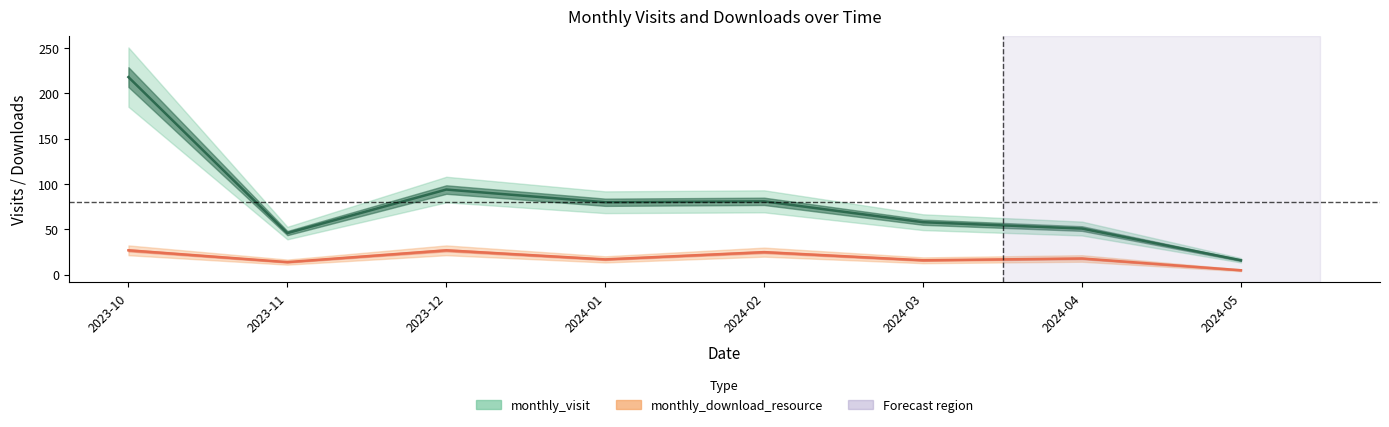

Between 2023-10 and 2023-12, which series saw the biggest shift?

monthly_visit